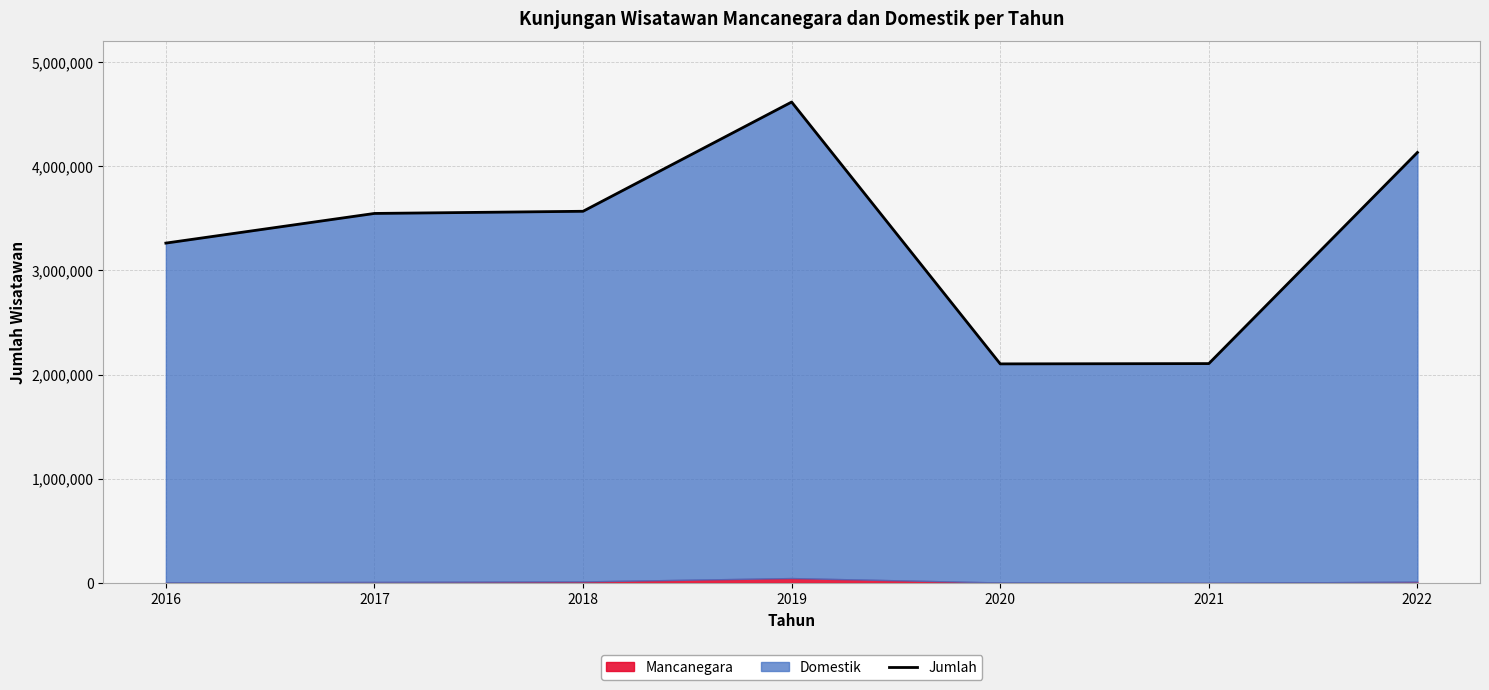

What is the difference between the maximum and minimum values?

2514043